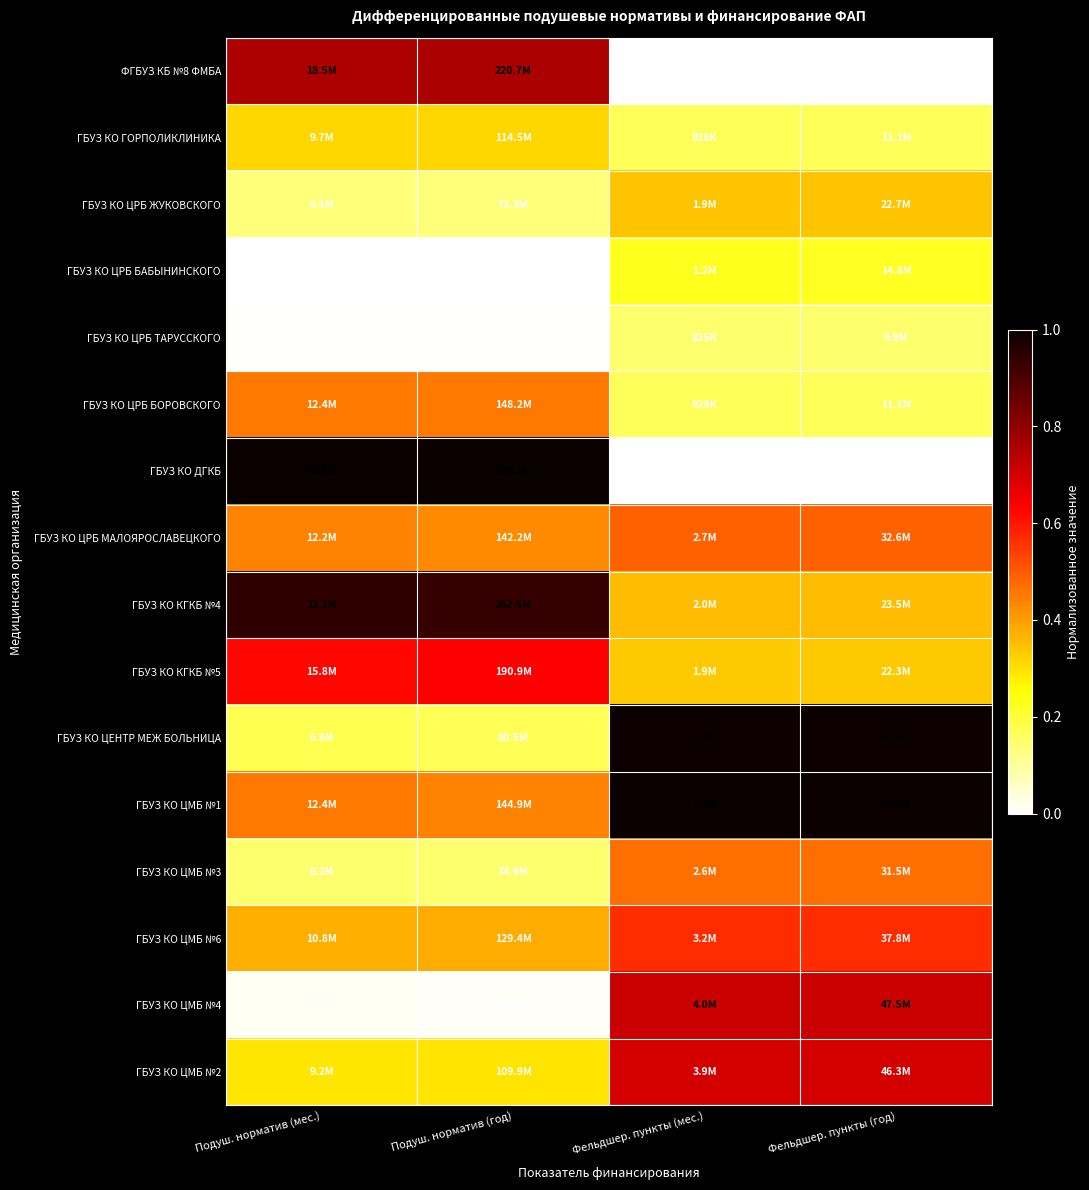

What is the greatest value displayed?

1.0